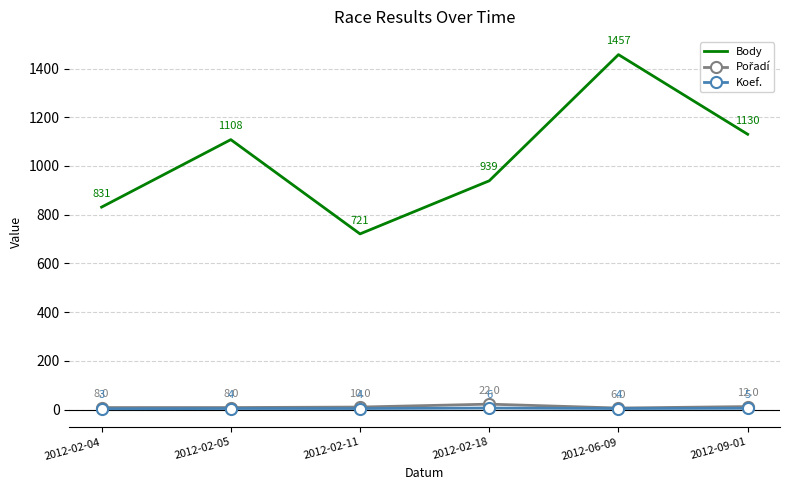

What is the minimum value for Body?

721